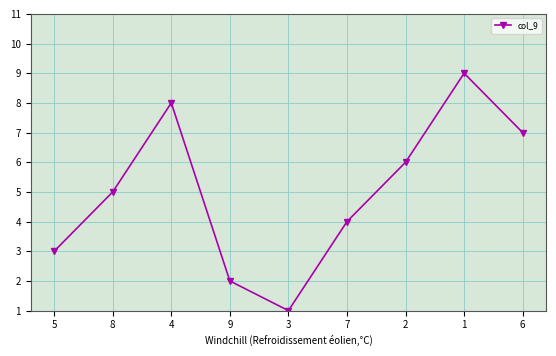

Count the values in the range 3 to 7.

5